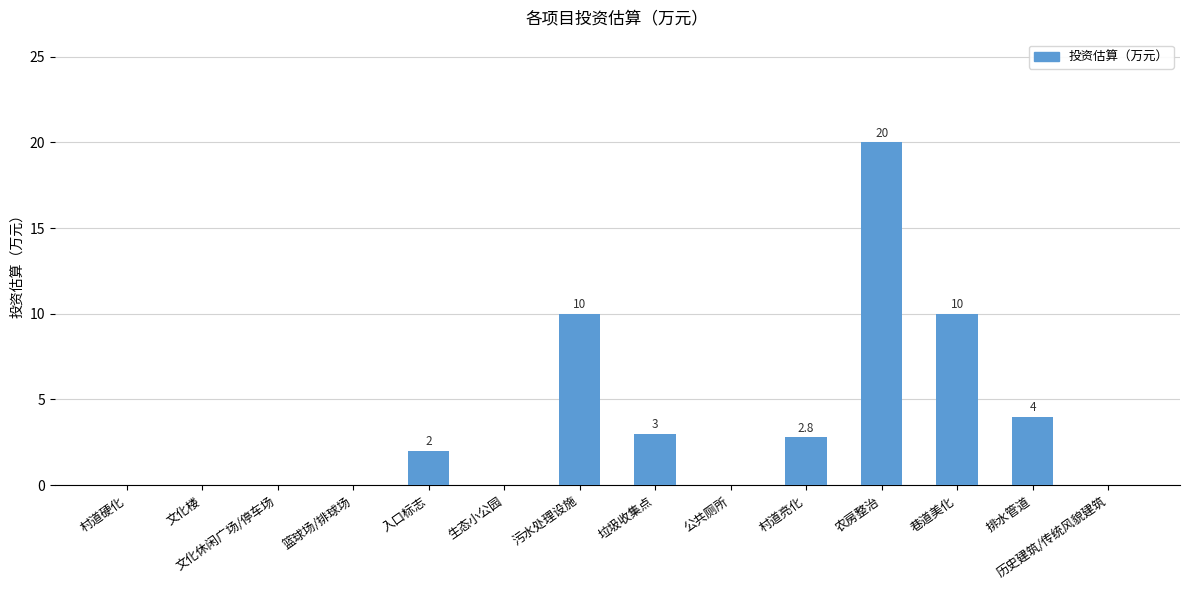

What is the sum of the values at 生态小公园 and 农房整治?

20.0